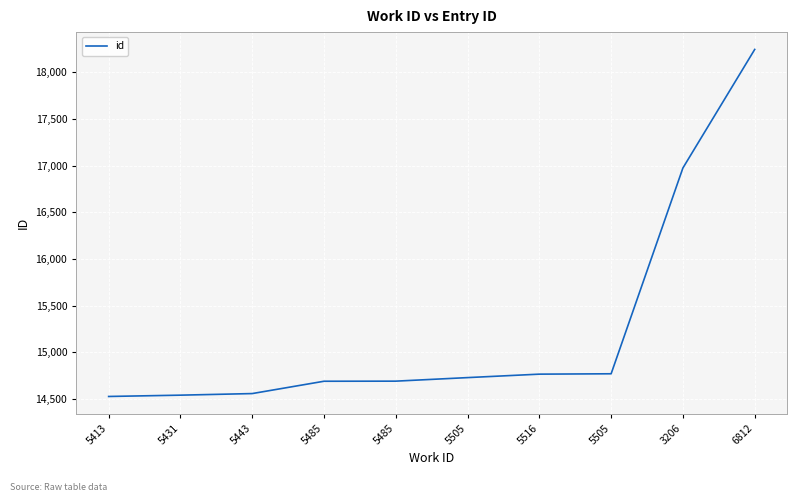

Does the chart have visible grid lines?

Yes